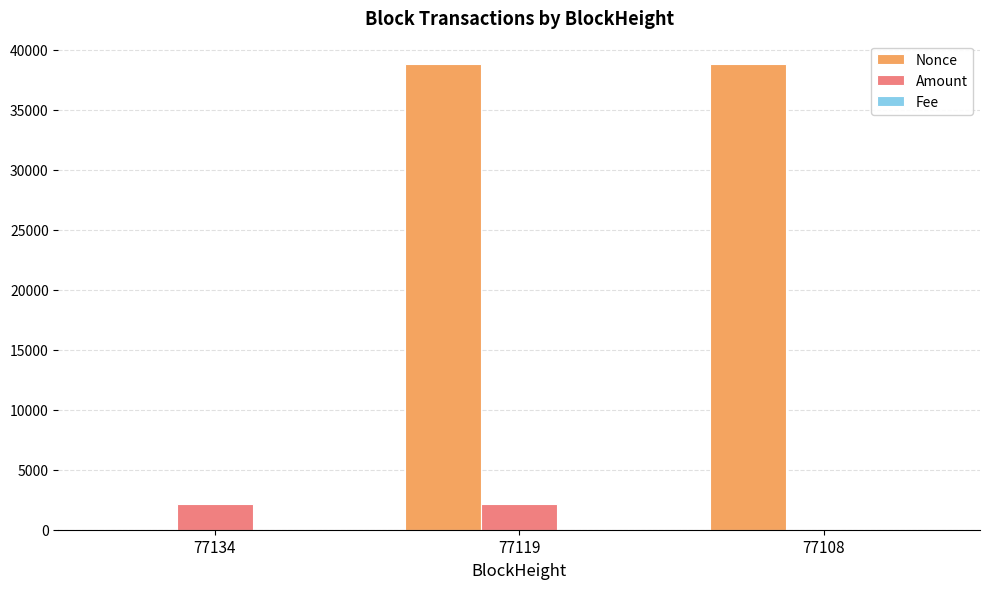

What is the sum of the Amount values at 77108 and 77134?

2144.4